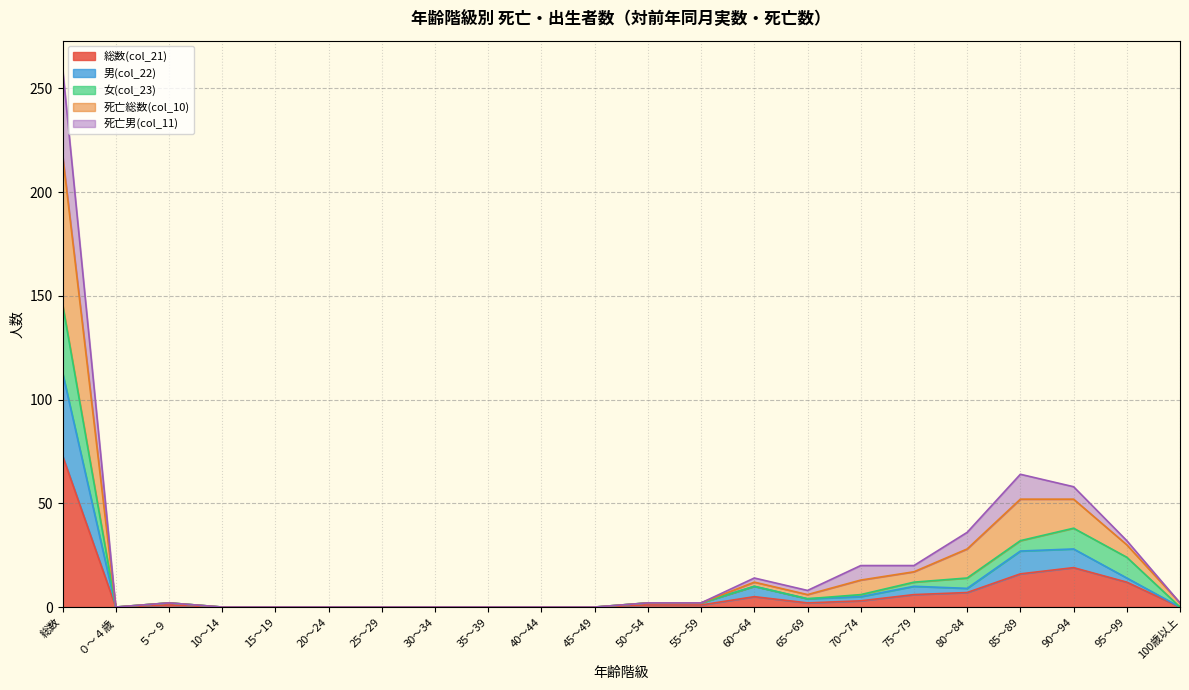

Is it true that 総数(col_21) equals 16 at 95～99?

False